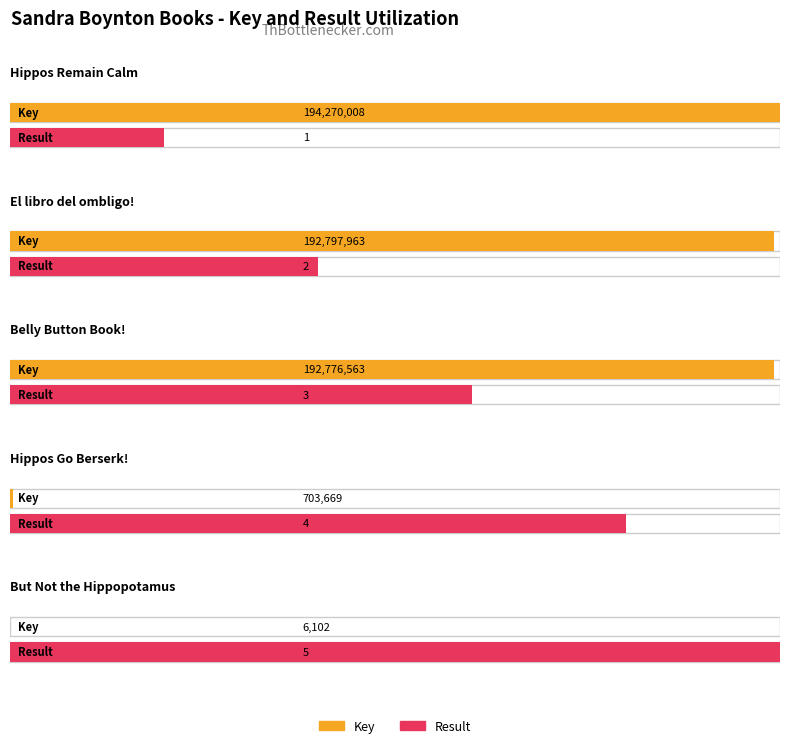

What are all the series names shown in the legend?

Key, Result